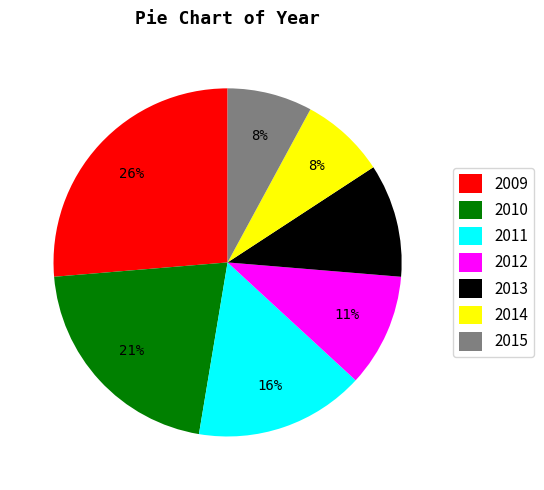

Combined, do 2010 and 2013 account for over 50%?

No